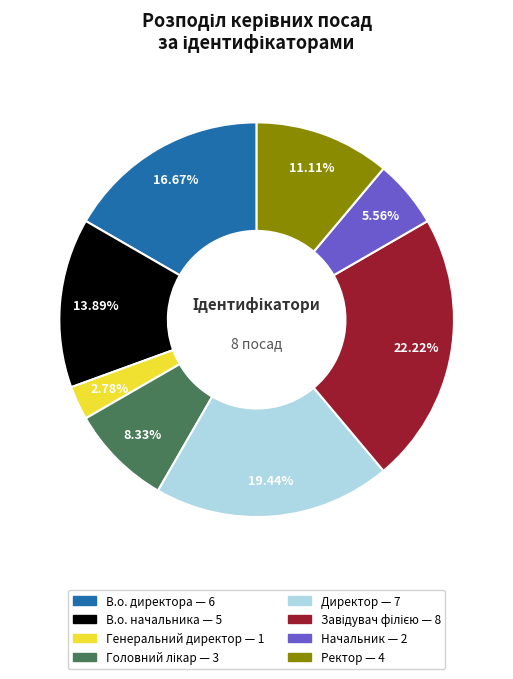

Between В.о. директора and Генеральний директор, which is larger?

В.о. директора